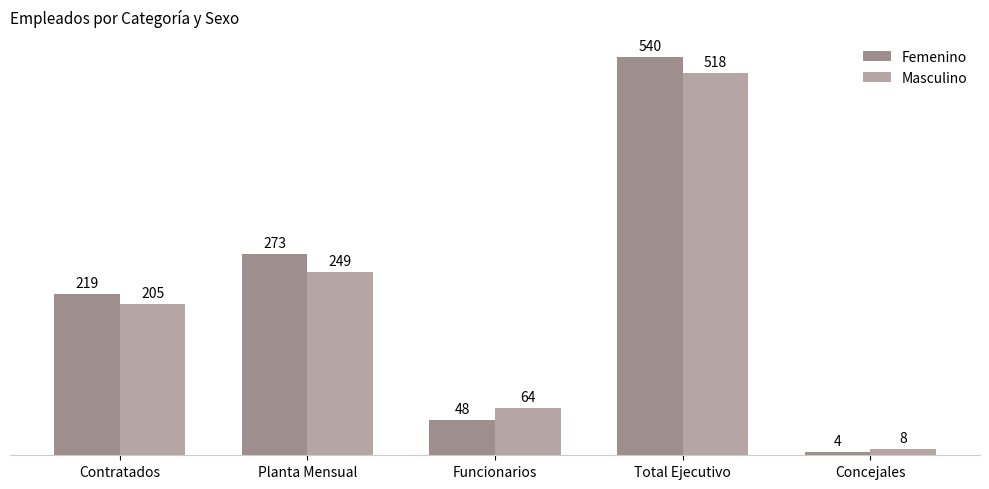

Between Planta Mensual and Funcionarios, which is larger?

Planta Mensual